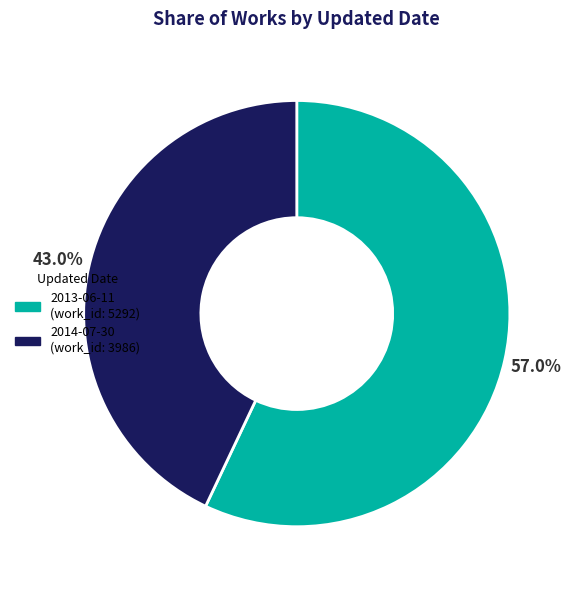

Is there a majority slice in this chart?

Yes